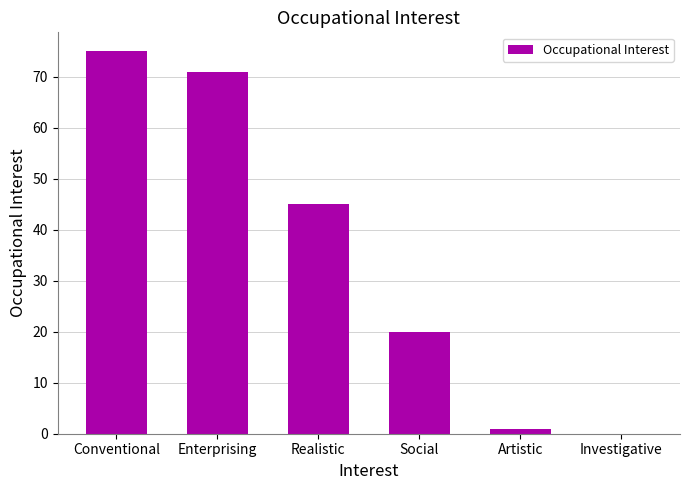

How many series are shown in this chart?

1